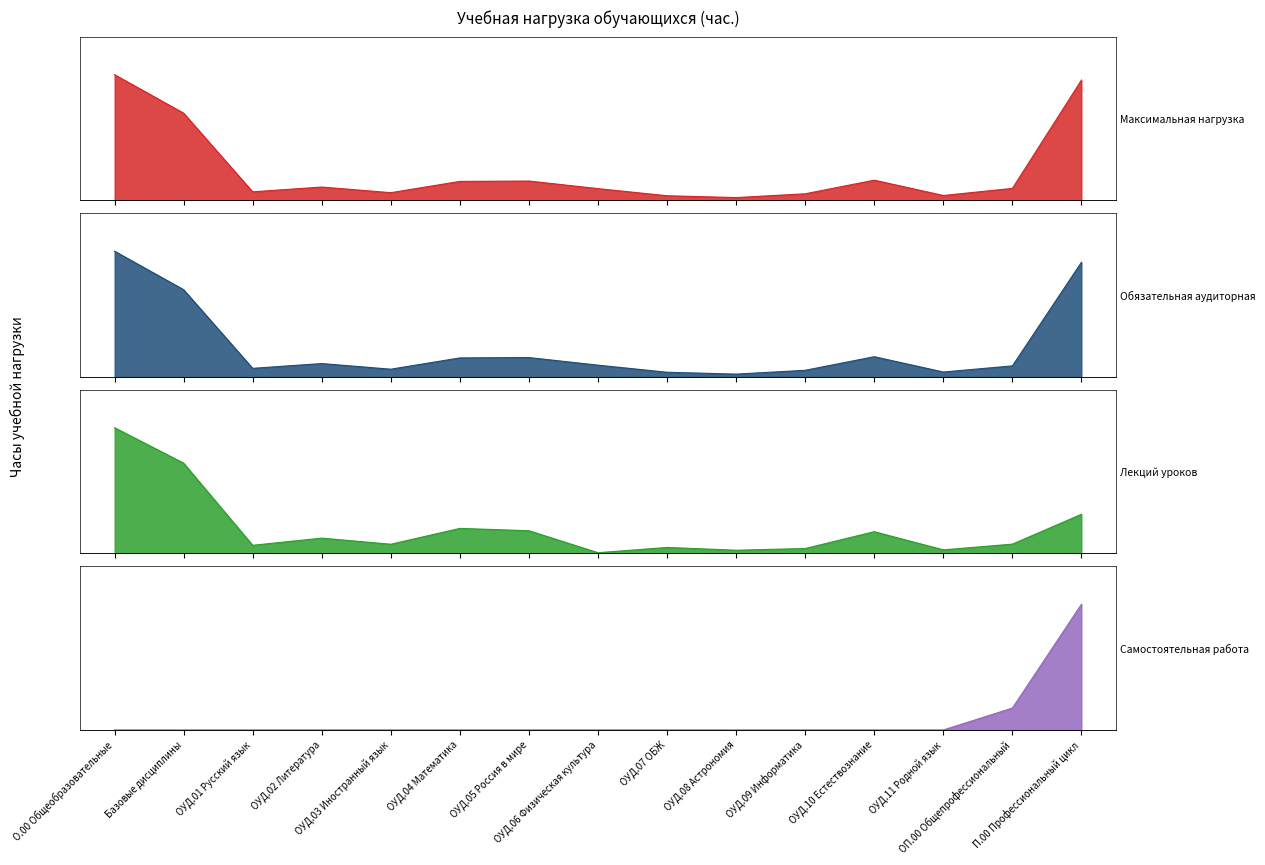

What is the label of the 12th point from the right?

ОУД.02 Литература